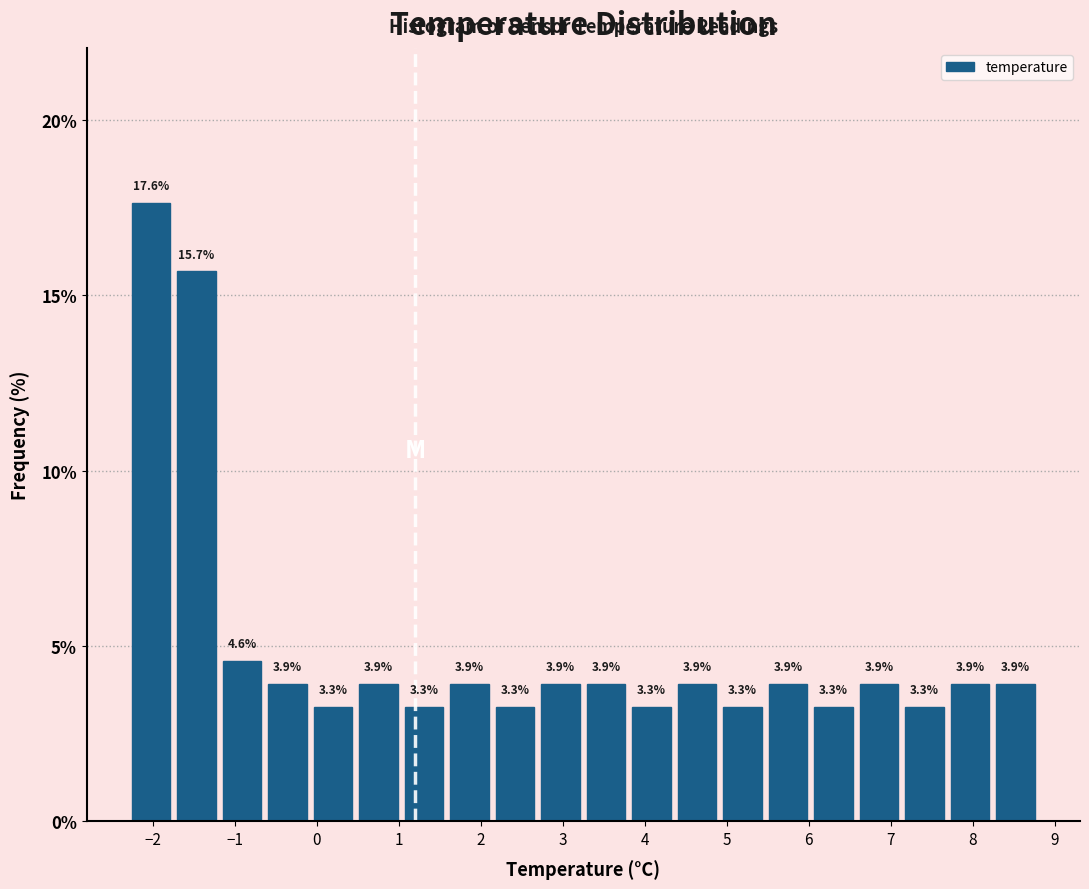

What is the height of the bar covering 0.5 to 1.0 on the x-axis? The bar edges are not printed on the chart, so give them approximately, as read against the axis.

3.9